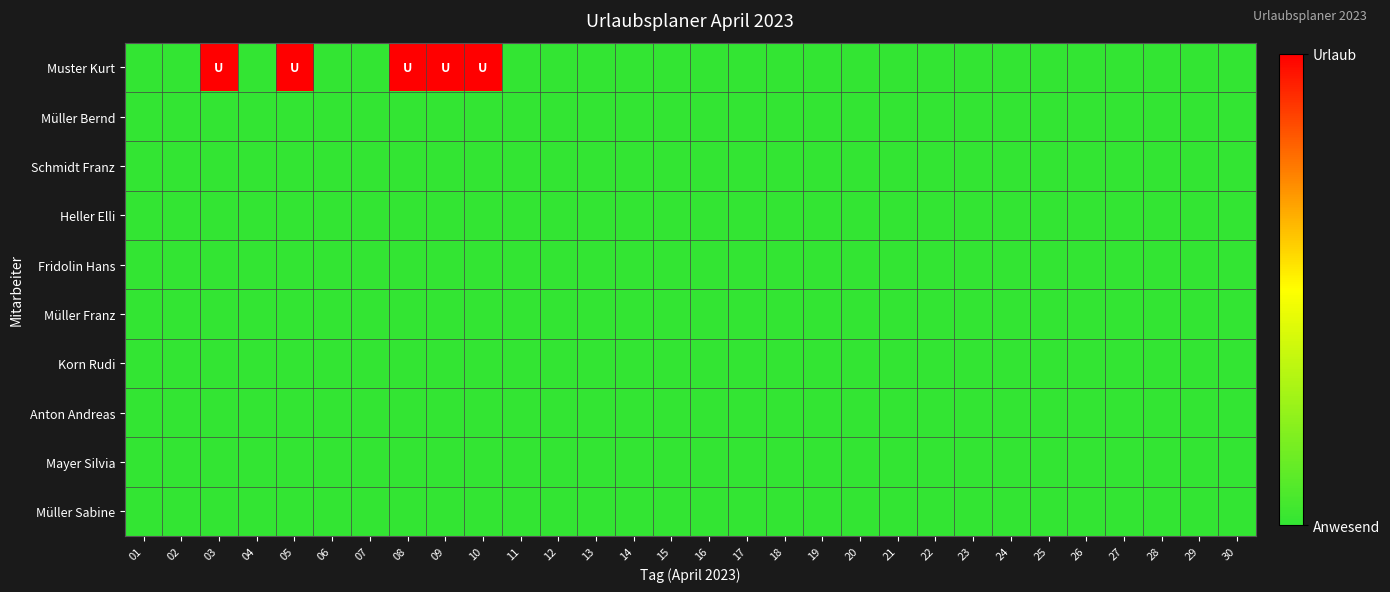

Reading left to right, extract all data points from this chart.

Muster Kurt: 01=0	02=0	03=1	04=0	05=1	06=0	07=0	08=1	09=1	10=1	11=0	12=0	13=0	14=0	15=0	16=0	17=0	18=0	19=0	20=0	21=0	22=0	23=0	24=0	25=0	26=0	27=0	28=0	29=0	30=0
Müller Bernd: 01=0	02=0	03=0	04=0	05=0	06=0	07=0	08=0	09=0	10=0	11=0	12=0	13=0	14=0	15=0	16=0	17=0	18=0	19=0	20=0	21=0	22=0	23=0	24=0	25=0	26=0	27=0	28=0	29=0	30=0
Schmidt Franz: 01=0	02=0	03=0	04=0	05=0	06=0	07=0	08=0	09=0	10=0	11=0	12=0	13=0	14=0	15=0	16=0	17=0	18=0	19=0	20=0	21=0	22=0	23=0	24=0	25=0	26=0	27=0	28=0	29=0	30=0
Heller Elli: 01=0	02=0	03=0	04=0	05=0	06=0	07=0	08=0	09=0	10=0	11=0	12=0	13=0	14=0	15=0	16=0	17=0	18=0	19=0	20=0	21=0	22=0	23=0	24=0	25=0	26=0	27=0	28=0	29=0	30=0
Fridolin Hans: 01=0	02=0	03=0	04=0	05=0	06=0	07=0	08=0	09=0	10=0	11=0	12=0	13=0	14=0	15=0	16=0	17=0	18=0	19=0	20=0	21=0	22=0	23=0	24=0	25=0	26=0	27=0	28=0	29=0	30=0
Müller Franz: 01=0	02=0	03=0	04=0	05=0	06=0	07=0	08=0	09=0	10=0	11=0	12=0	13=0	14=0	15=0	16=0	17=0	18=0	19=0	20=0	21=0	22=0	23=0	24=0	25=0	26=0	27=0	28=0	29=0	30=0
Korn Rudi: 01=0	02=0	03=0	04=0	05=0	06=0	07=0	08=0	09=0	10=0	11=0	12=0	13=0	14=0	15=0	16=0	17=0	18=0	19=0	20=0	21=0	22=0	23=0	24=0	25=0	26=0	27=0	28=0	29=0	30=0
Anton Andreas: 01=0	02=0	03=0	04=0	05=0	06=0	07=0	08=0	09=0	10=0	11=0	12=0	13=0	14=0	15=0	16=0	17=0	18=0	19=0	20=0	21=0	22=0	23=0	24=0	25=0	26=0	27=0	28=0	29=0	30=0
Mayer Silvia: 01=0	02=0	03=0	04=0	05=0	06=0	07=0	08=0	09=0	10=0	11=0	12=0	13=0	14=0	15=0	16=0	17=0	18=0	19=0	20=0	21=0	22=0	23=0	24=0	25=0	26=0	27=0	28=0	29=0	30=0
Müller Sabine: 01=0	02=0	03=0	04=0	05=0	06=0	07=0	08=0	09=0	10=0	11=0	12=0	13=0	14=0	15=0	16=0	17=0	18=0	19=0	20=0	21=0	22=0	23=0	24=0	25=0	26=0	27=0	28=0	29=0	30=0